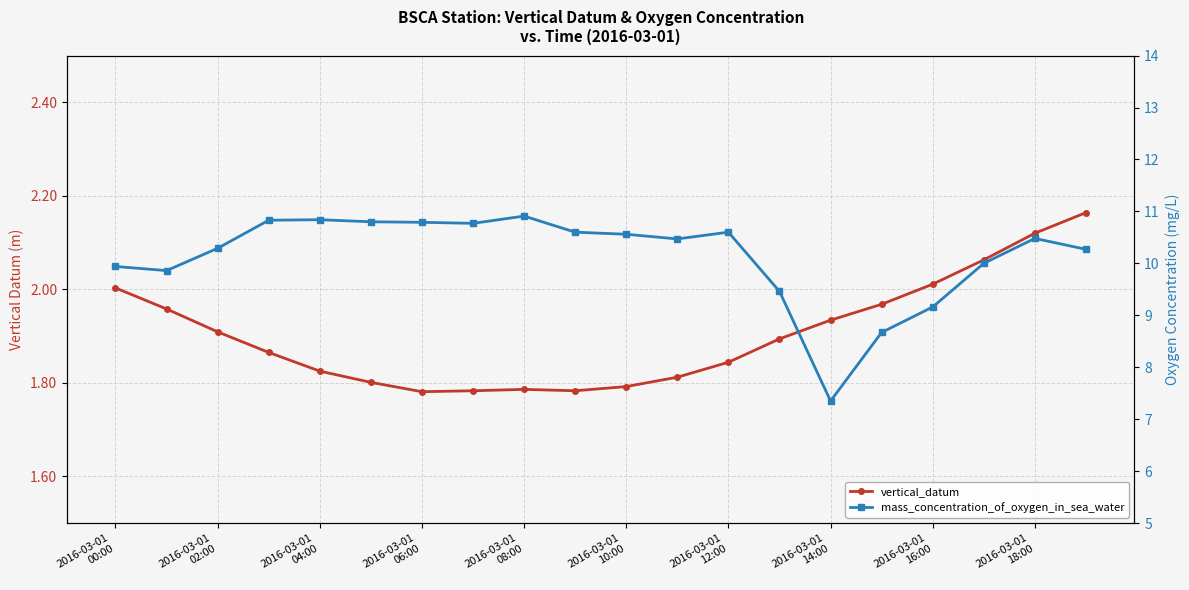

What value does the mass_concentration_of_oxygen_in_sea_water series have at 2016-03-01 18:00?

10.5